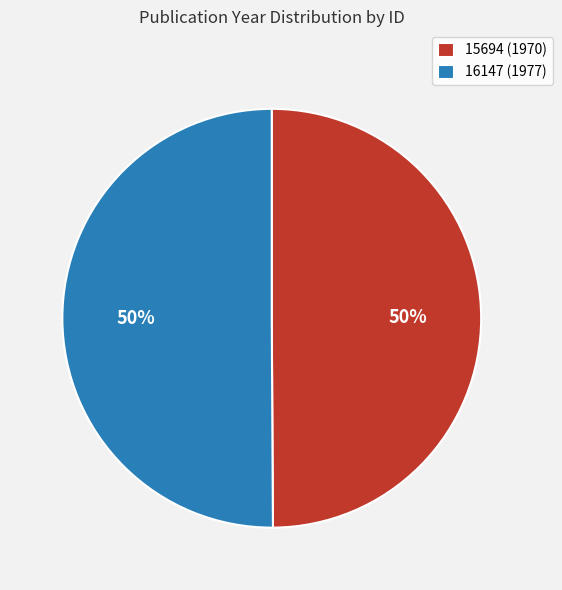

What is the ratio of the value at 16147 to the value at 15694?

1.0